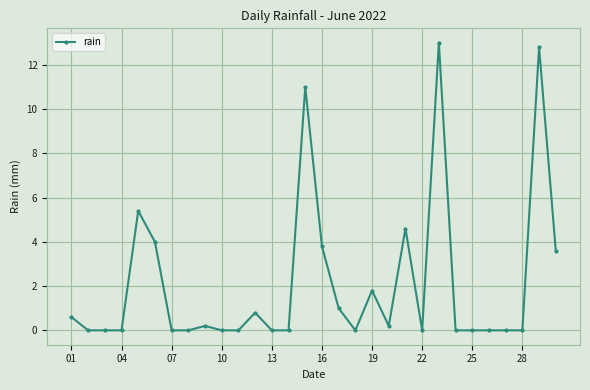

True or false: there are more than 2 points higher than both neighbors.

True